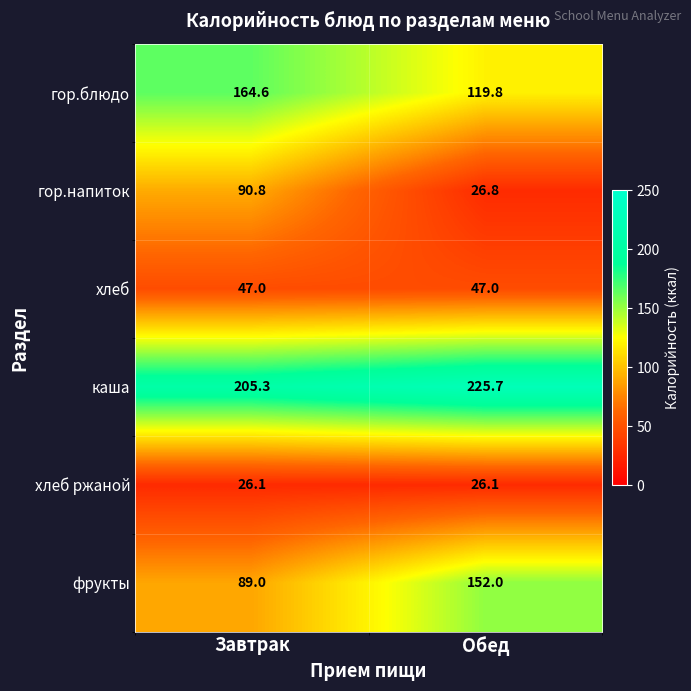

What is the smallest value displayed?

26.1